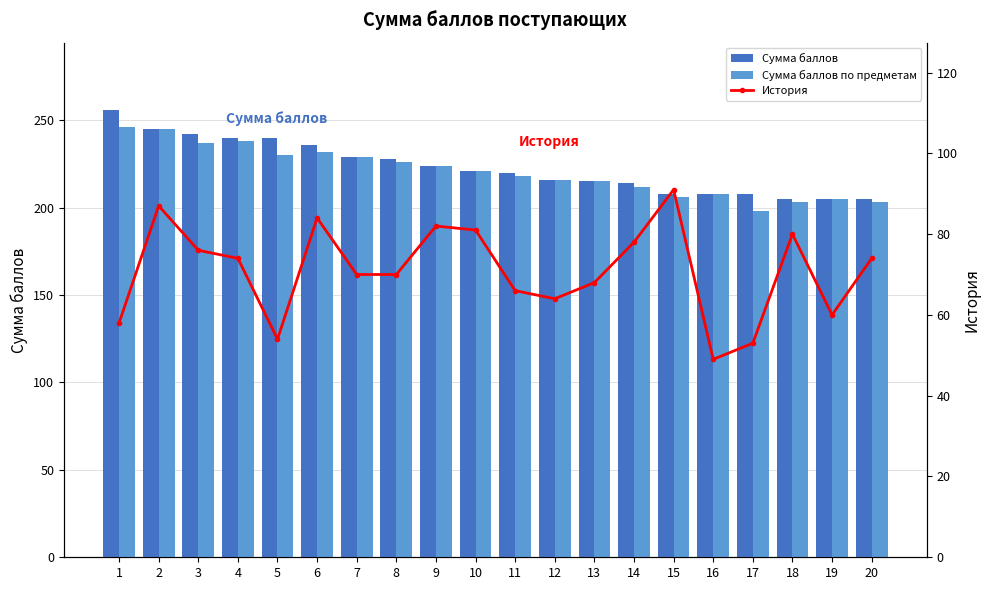

Is it true that История equals 53 at 17?

True